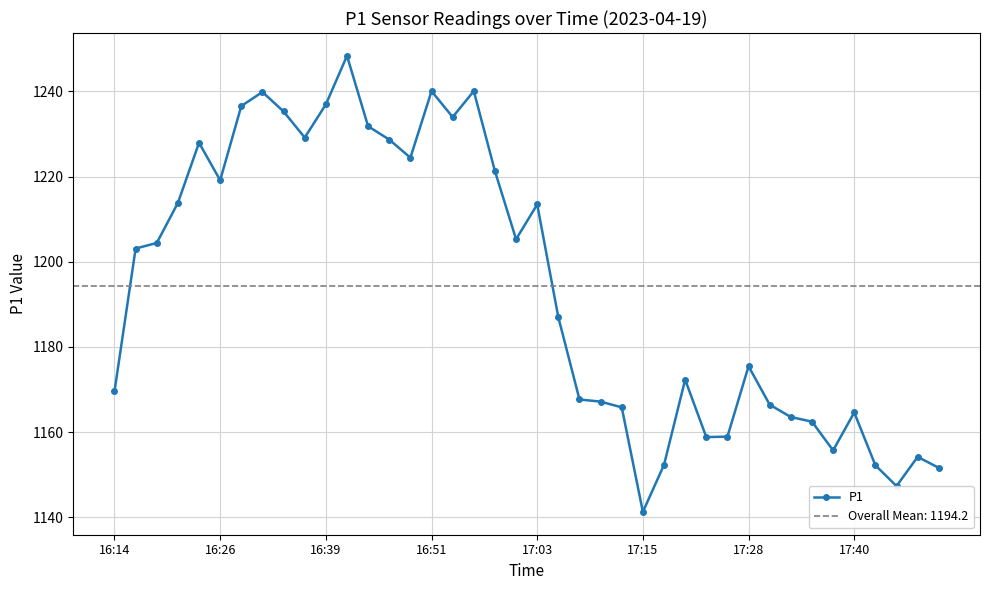

Which category has the lowest value in the P1 series?

17:15